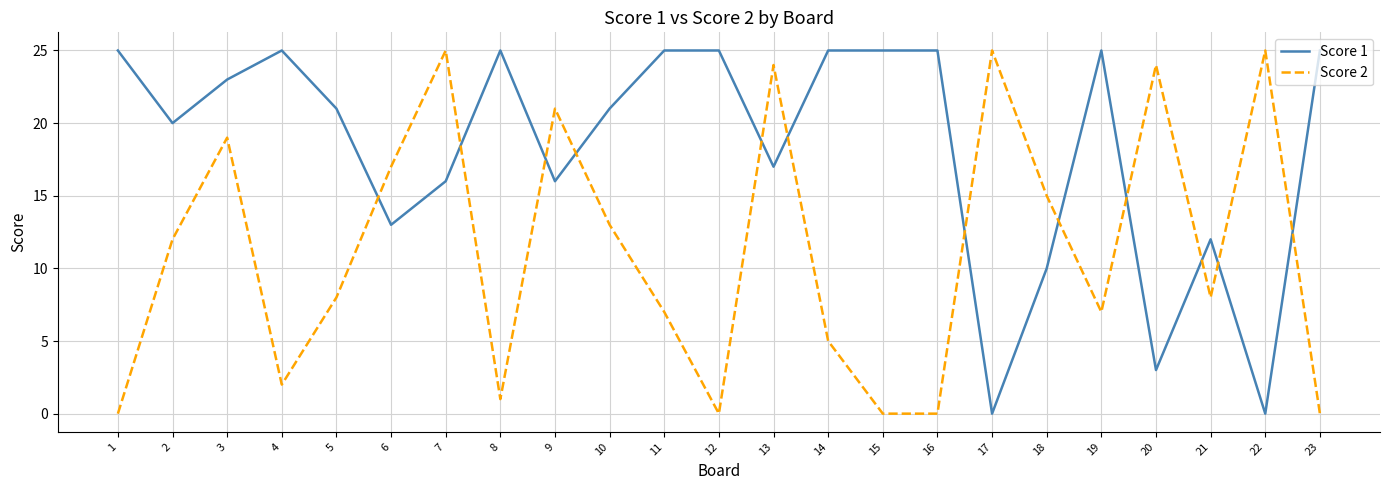

What is the maximum value shown in the chart?

25